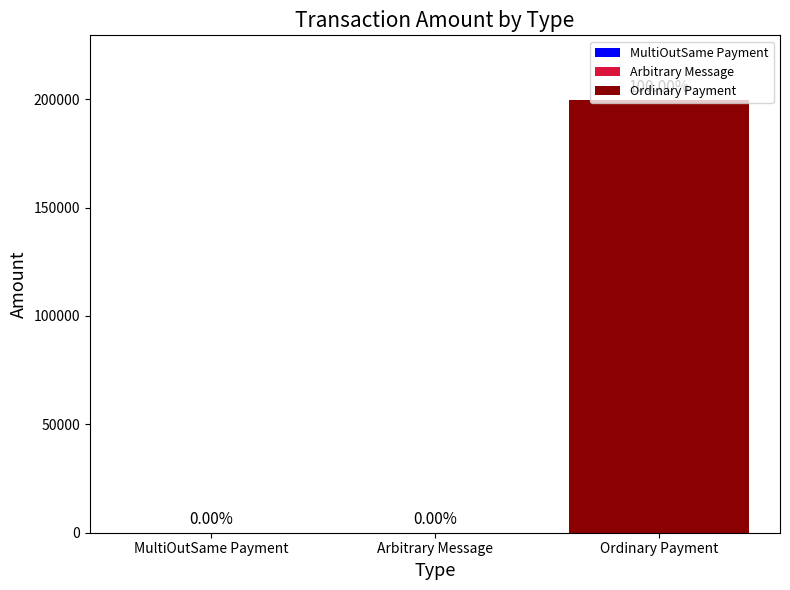

Are the bars grouped side by side (vs. stacked)?

Yes